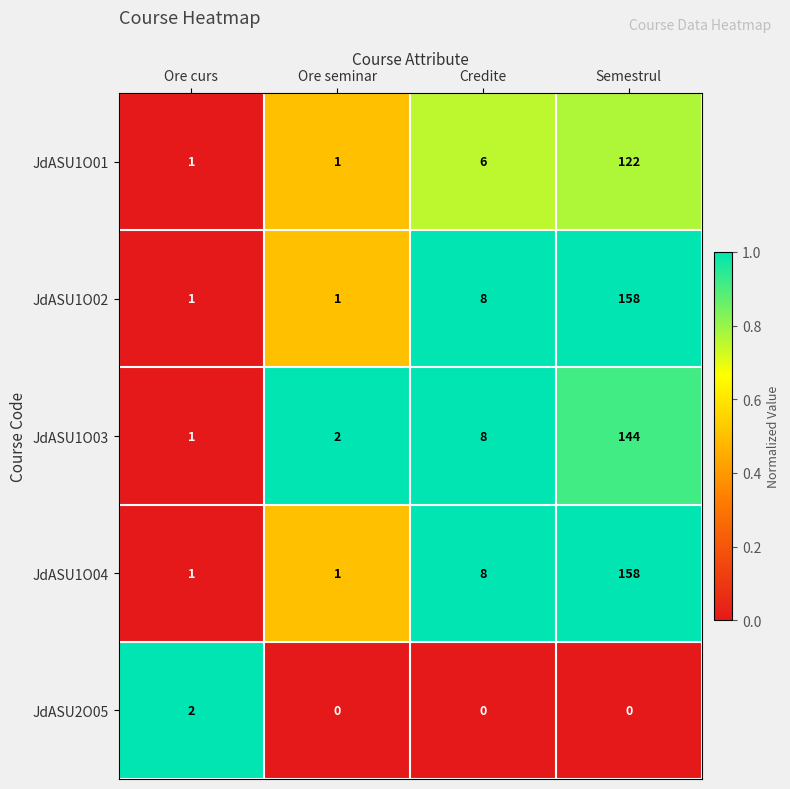

What is the sum of all JdASU1O01 values?

130